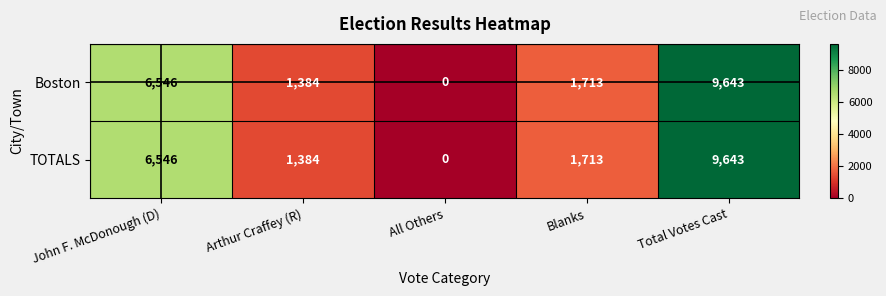

At which label does TOTALS reach its peak?

Total Votes Cast